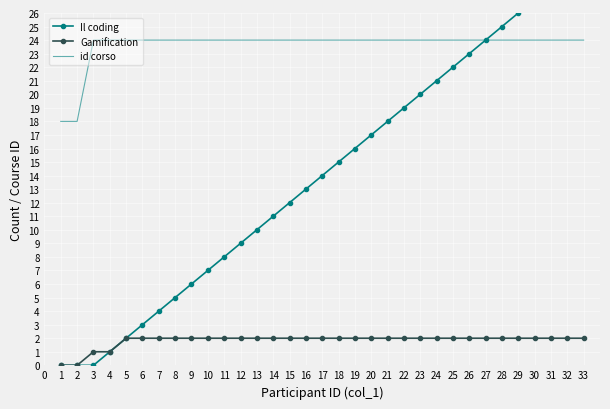

True or false: Gamification and id corso intersect in this chart.

False